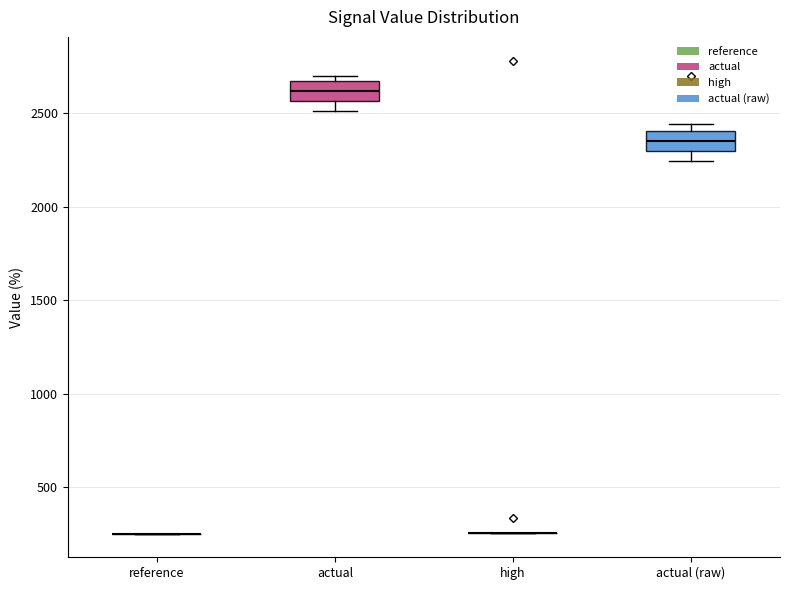

Reading left to right, read every box against the y-axis: the position of its median line, the range the box covers, and the ends of its whiskers. The values are not printed on the chart, so give them approximately, as read against the axis.

reference: box collapsed to a line at 250, whiskers 250 to 250
actual: median 2600, box 2550 to 2650, whiskers 2500 to 2700
high: box collapsed to a line at 250, whiskers 250 to 250
actual (raw): median 2350, box 2300 to 2400, whiskers 2250 to 2450